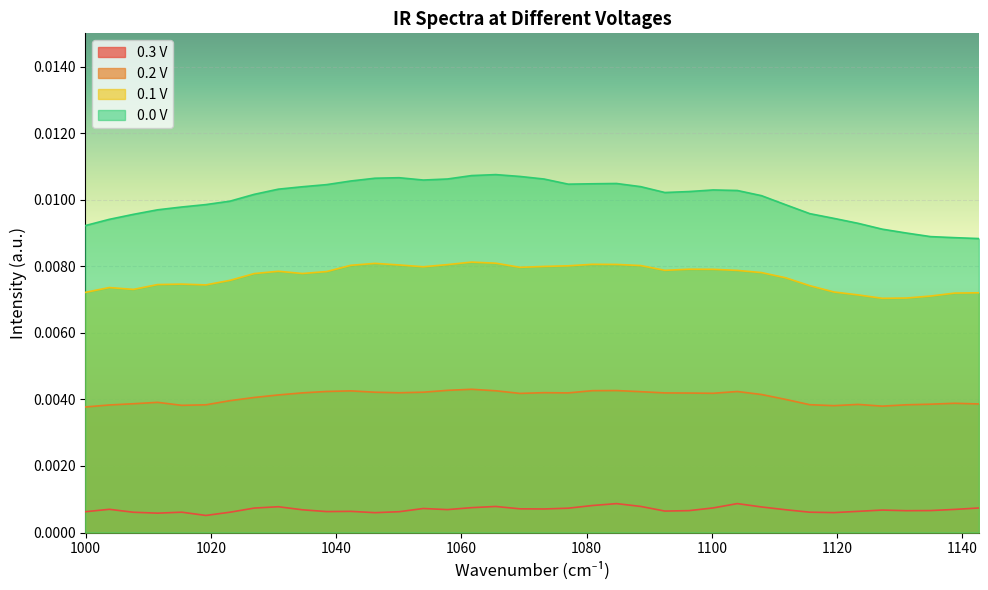

At which label is 0.3 V closest to 0?

1019.211